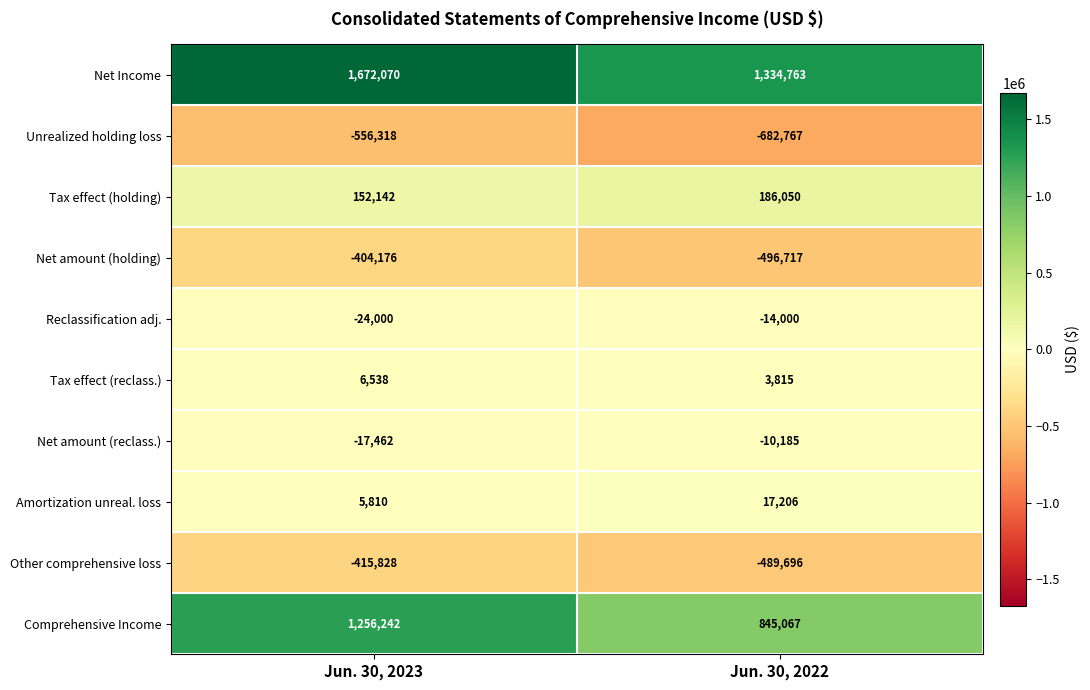

Which series has the largest total across all categories?

Net Income